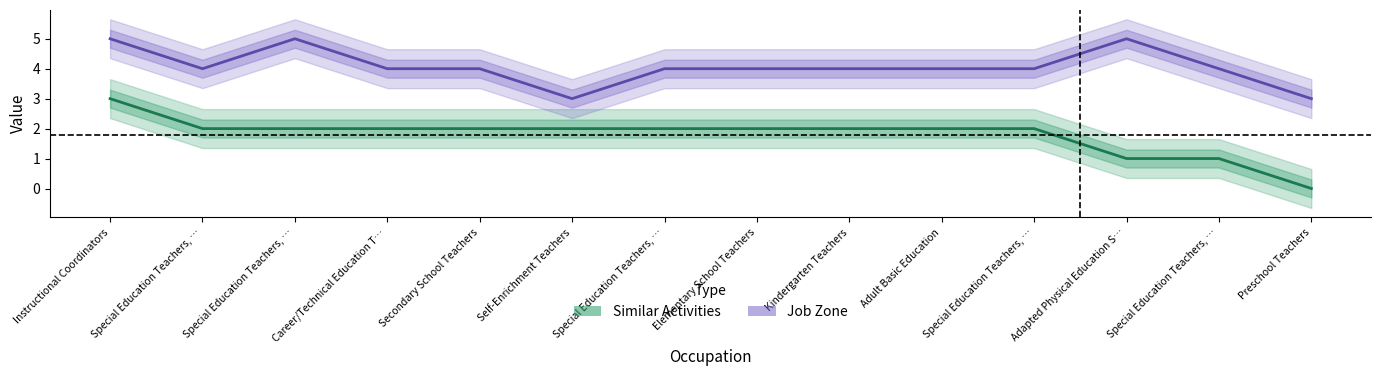

How many values in the Job Zone series are below 4?

2